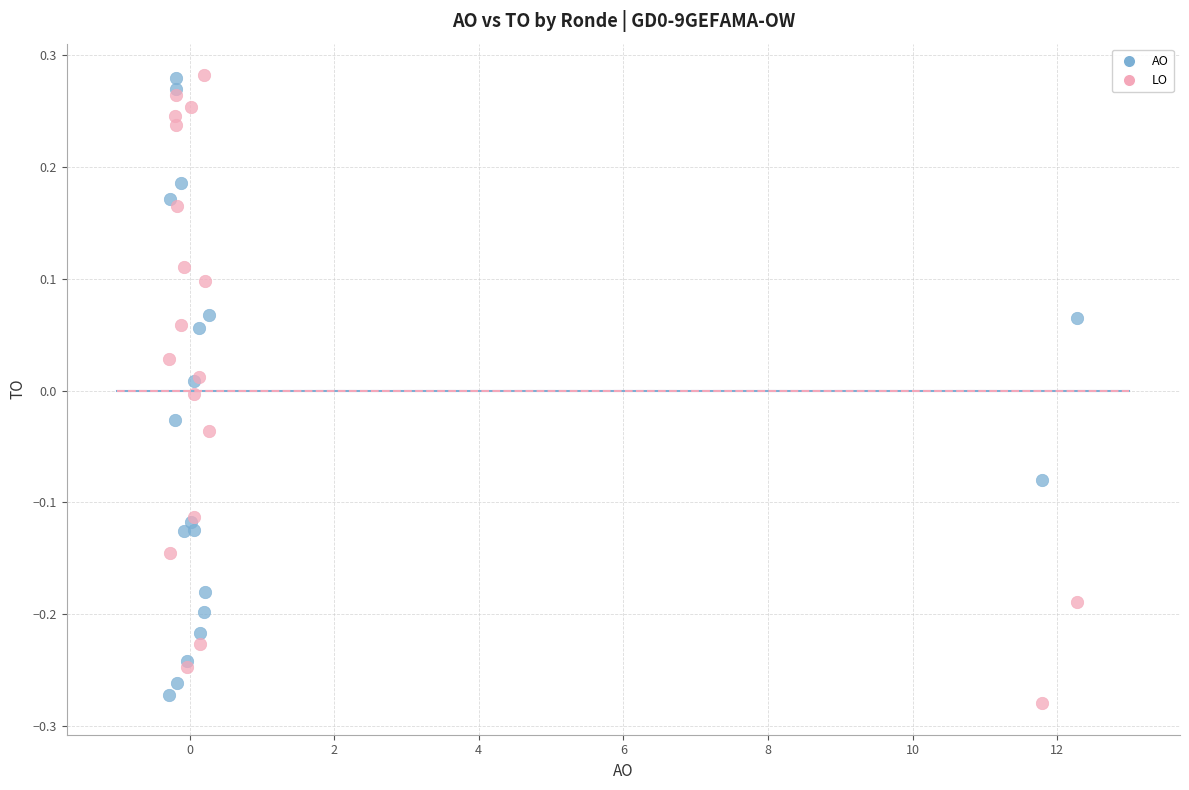

What is the X range (max minus min) for the scatter plot?

12.6